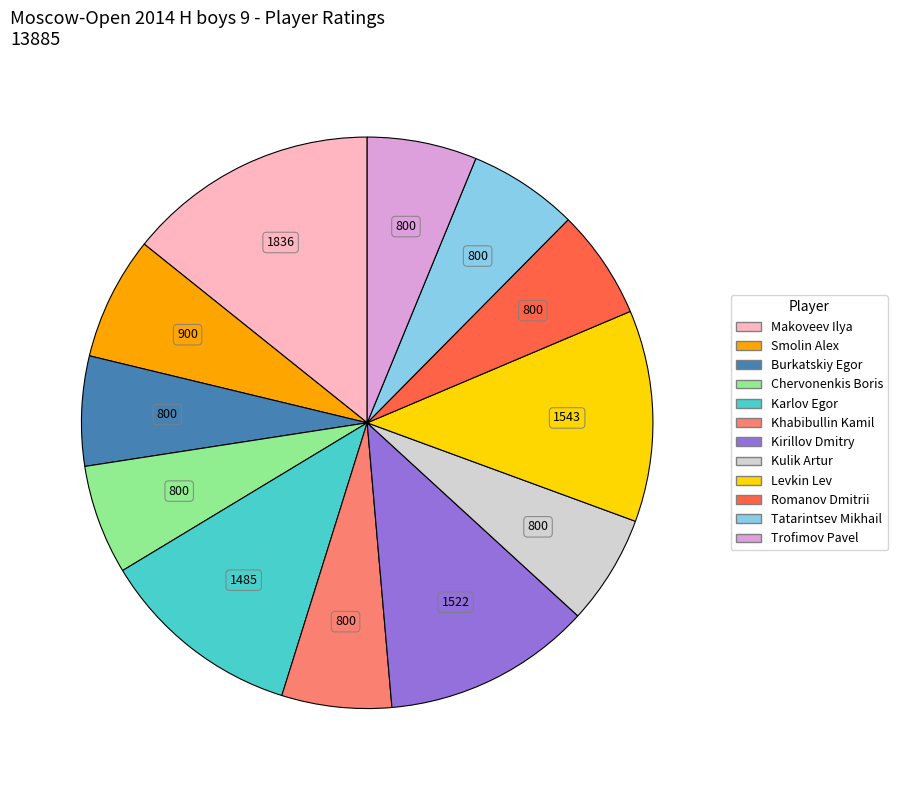

Which slice is the largest?

Makoveev Ilya